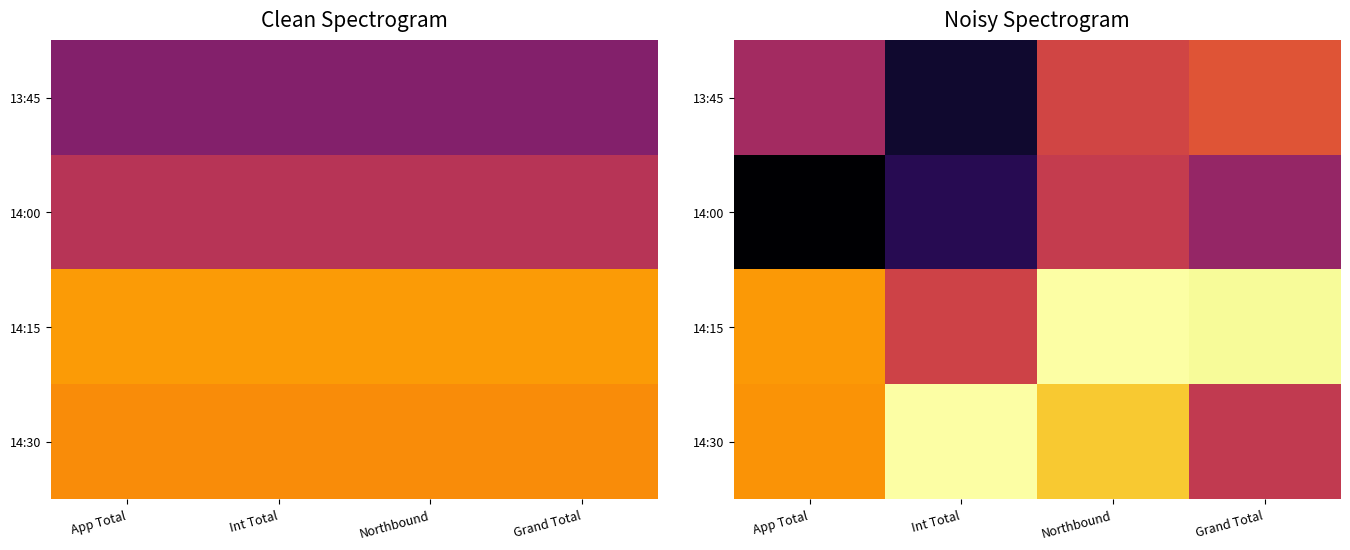

The 13:45 series shows 571.7 at App Total. True or false?

False